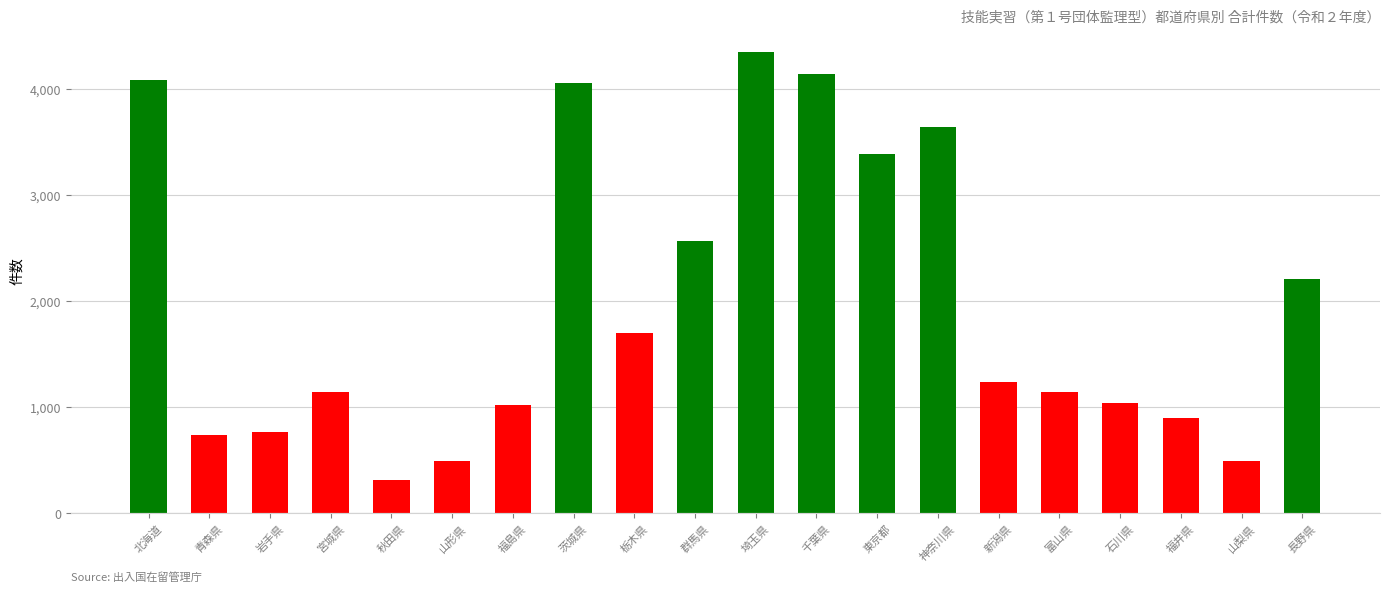

Where is the data nearest to the value 2329?

長野県